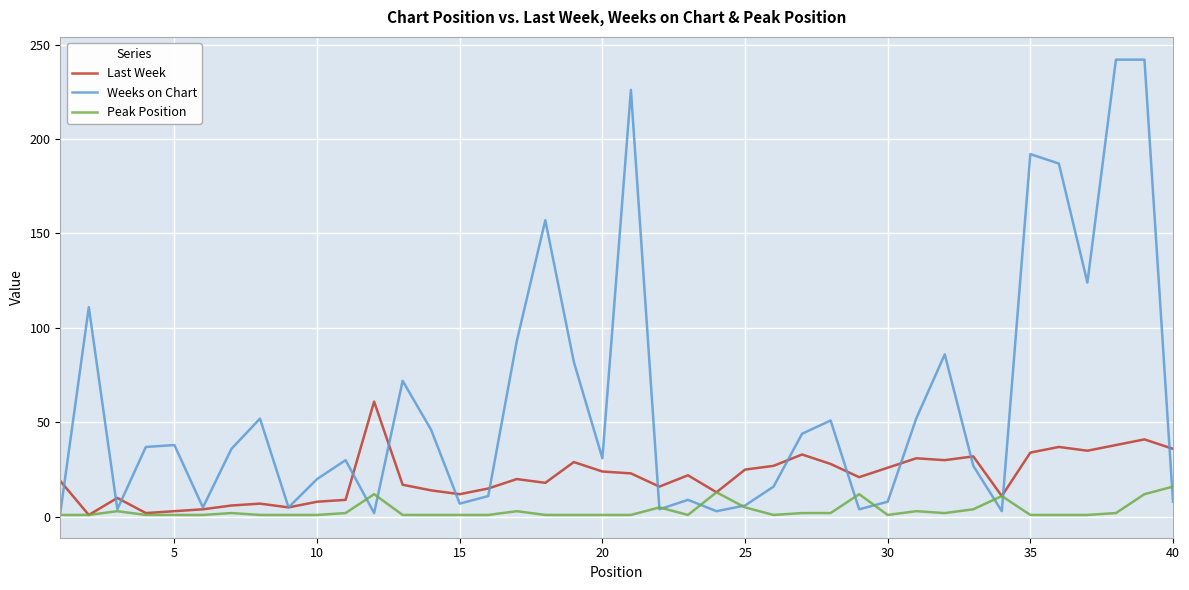

Count the number of categories in the chart.

40